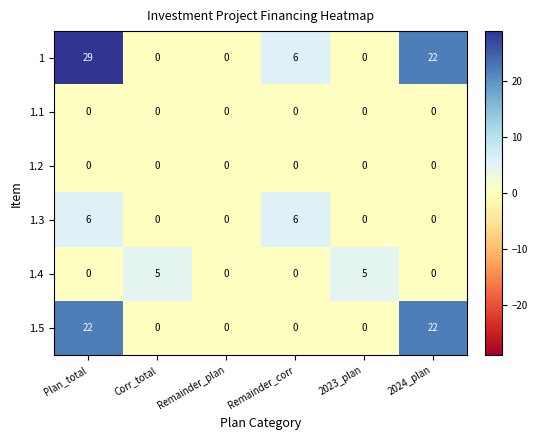

How many values in 1 are above zero?

3